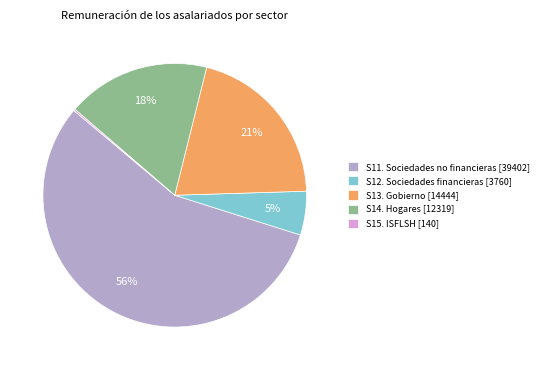

To the nearest percent, what portion does S13. Gobierno represent?

21%